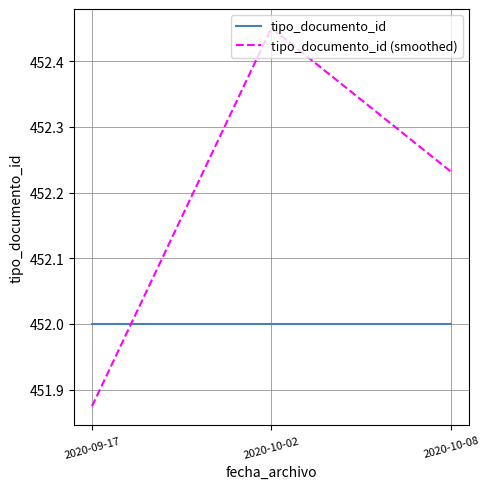

List the series in order of their overall mean, lowest first.

tipo_documento_id, tipo_documento_id (smoothed)